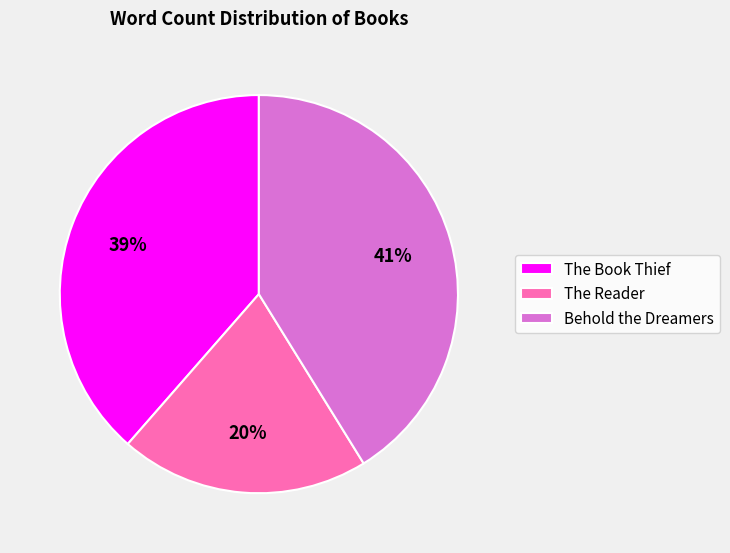

Does The Reader represent more than half of the total?

No